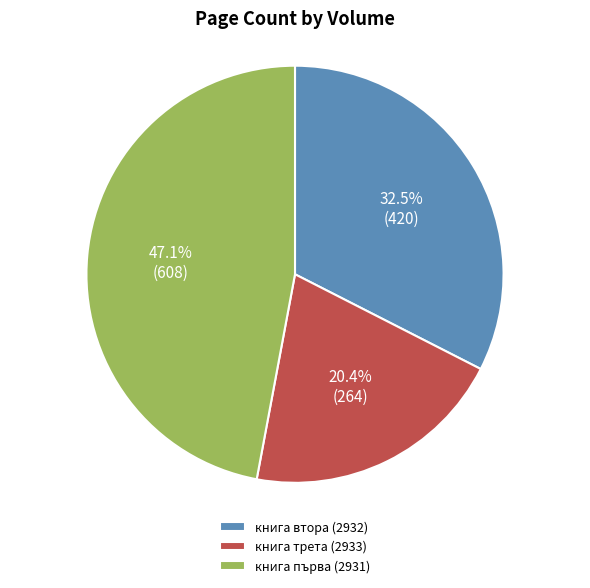

What is the smallest slice in the pie chart?

книга трета (2933)